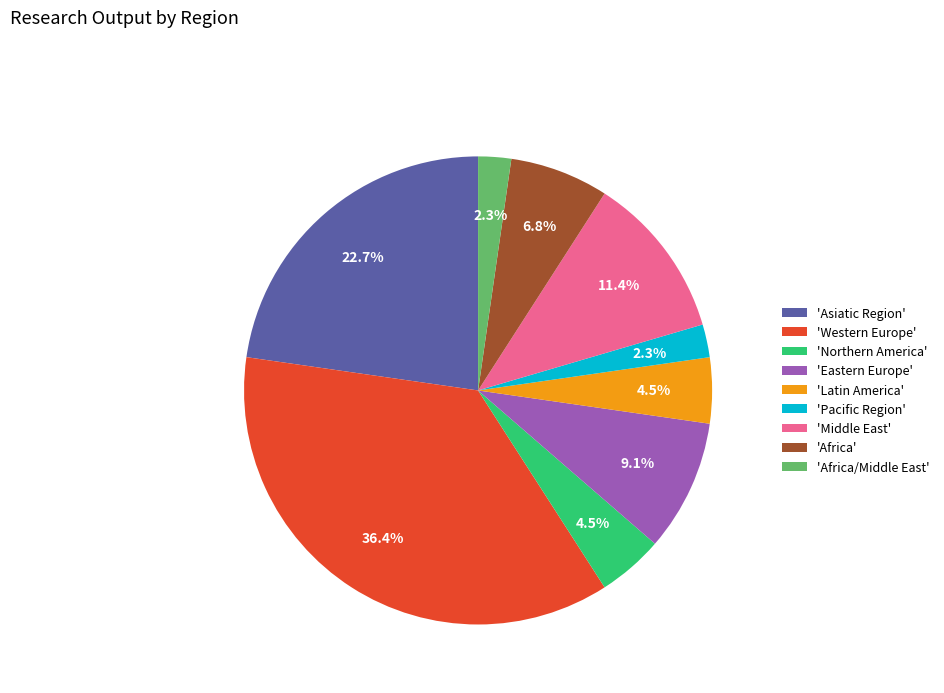

Does any single category account for the majority?

No